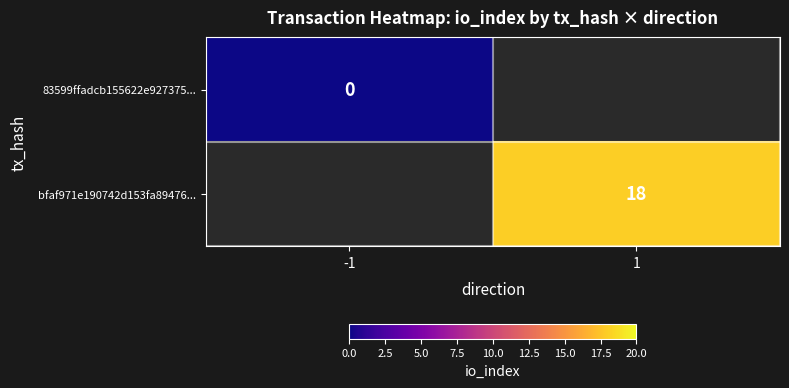

How many series are shown in this chart?

2